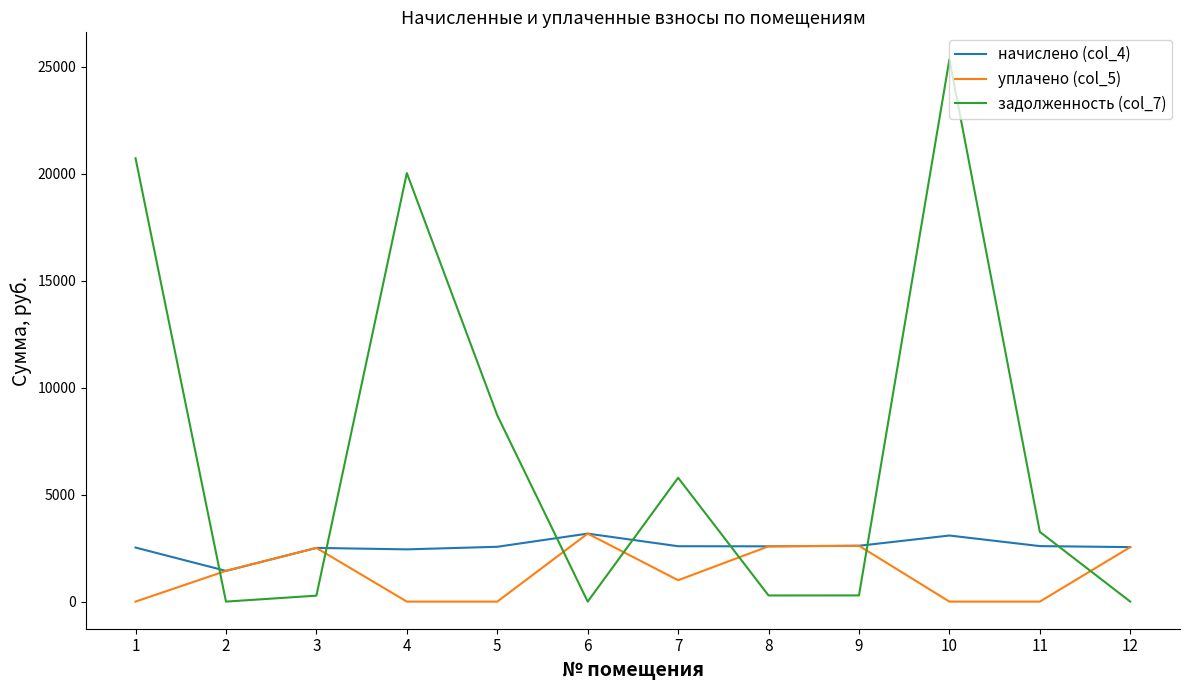

At which category does уплачено (col_5) reach its first local peak?

3